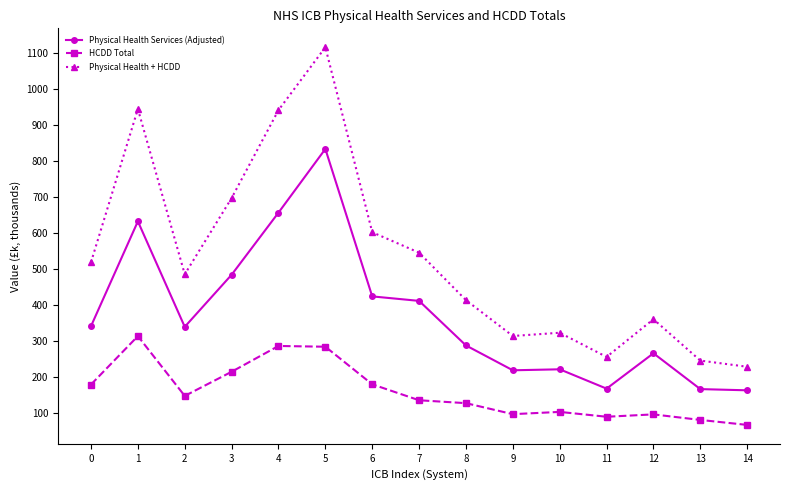

What is the sum of the Physical Health + HCDD values at 8 and 13?

657.4